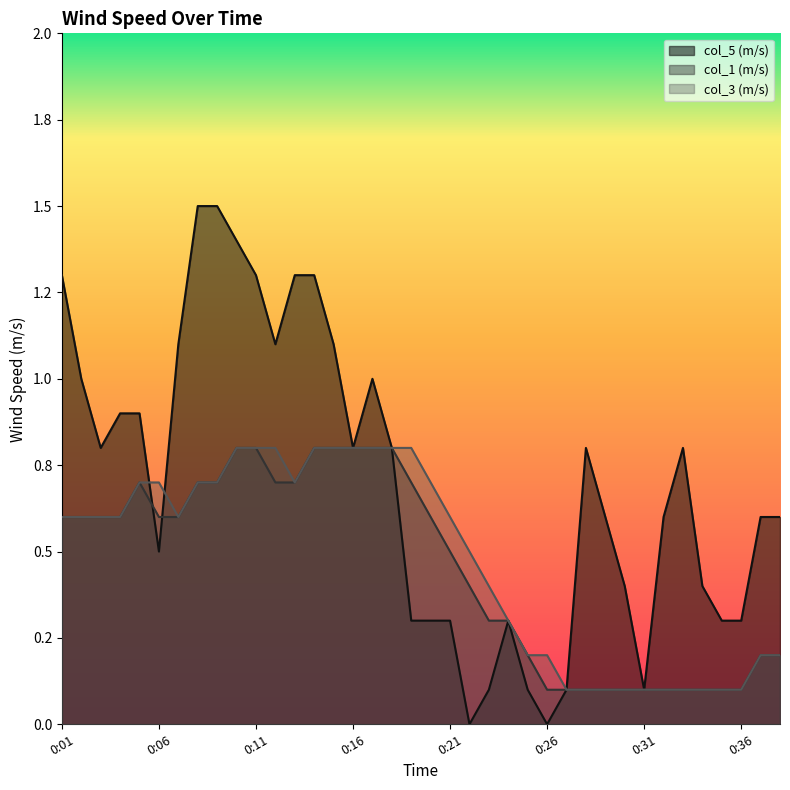

Rank the categories by col_5 (m/s) value from lowest to highest.

0:22, 0:26, 0:23, 0:25, 0:27, 0:31, 0:19, 0:20, 0:21, 0:24, 0:35, 0:36, 0:30, 0:34, 0:06, 0:29, 0:32, 0:37, 0:38, 0:03, 0:16, 0:18, 0:28, 0:33, 0:04, 0:05, 0:02, 0:17, 0:07, 0:12, 0:15, 0:01, 0:11, 0:13, 0:14, 0:10, 0:08, 0:09